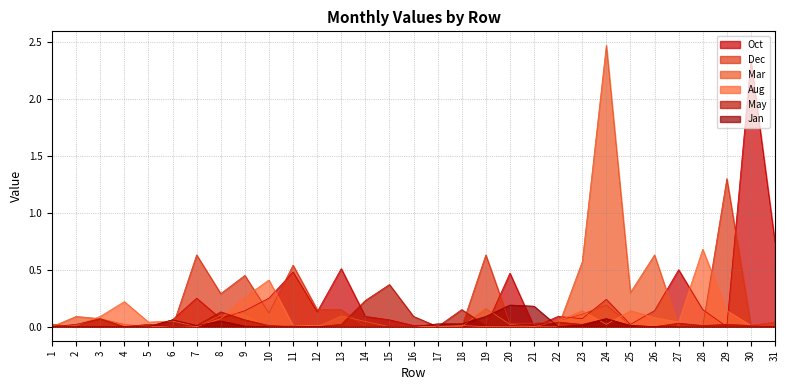

What is the sum of all Oct values?

6.8